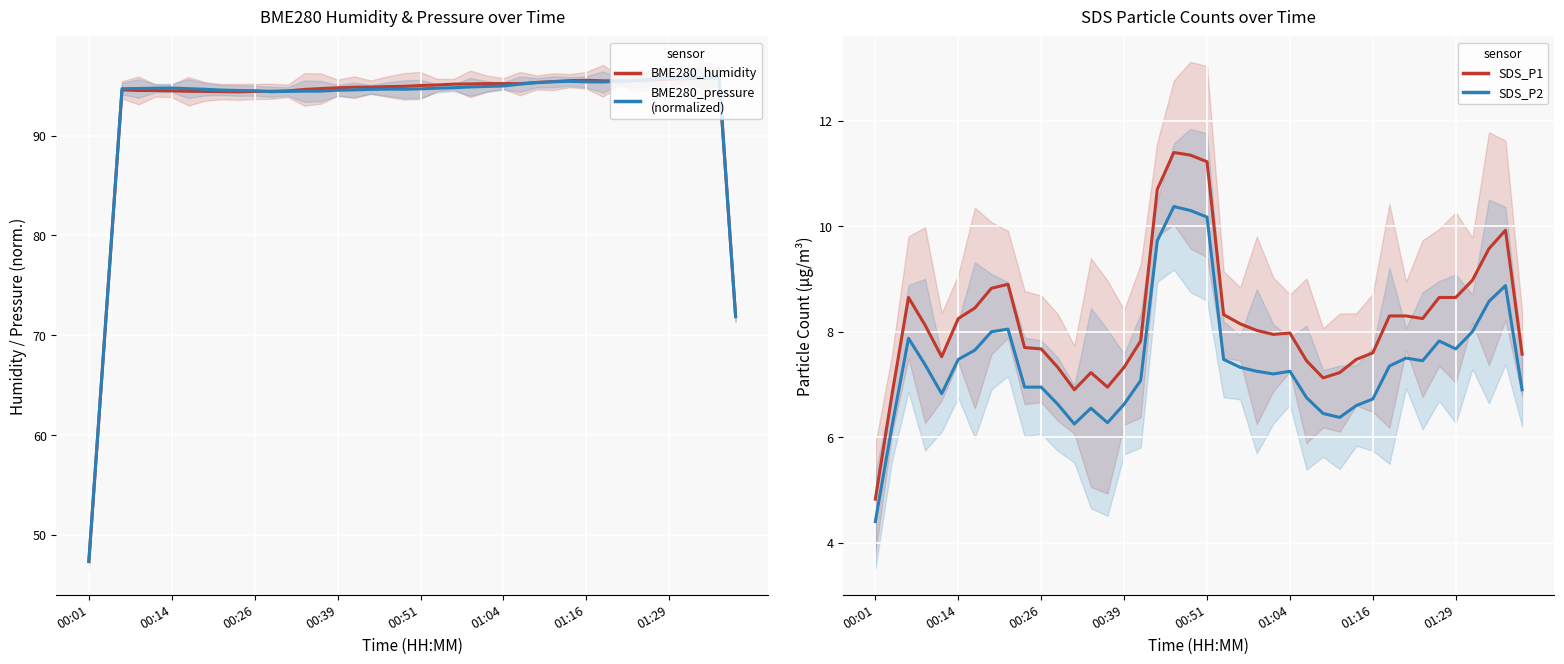

Which category has the lowest value in the SDS_P2 series?

00:01